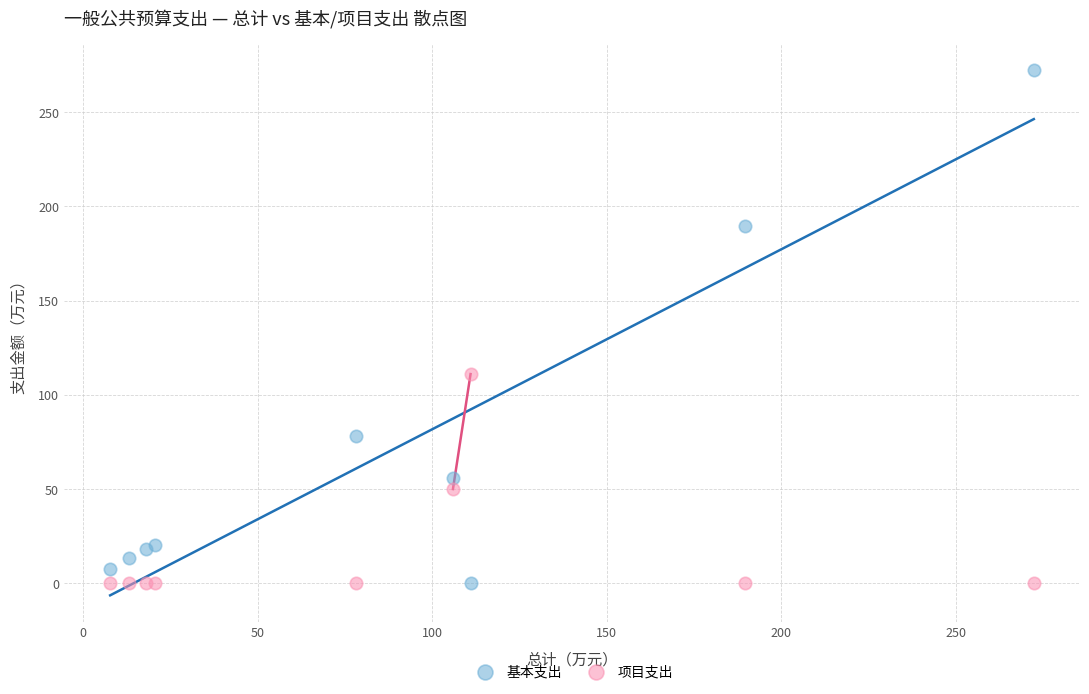

In the 基本支出 series, what Y value is closest to 136?

189.7